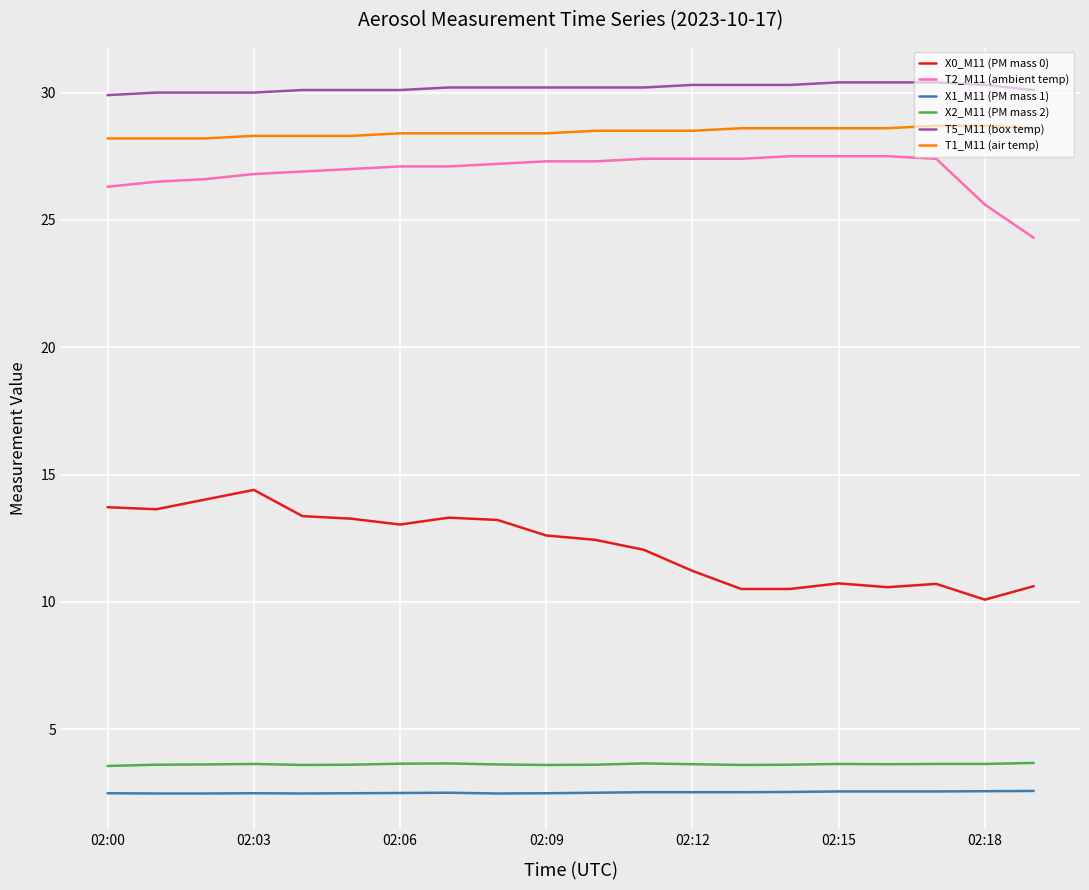

Which series has the widest spread of values?

X0_M11 (PM mass 0)